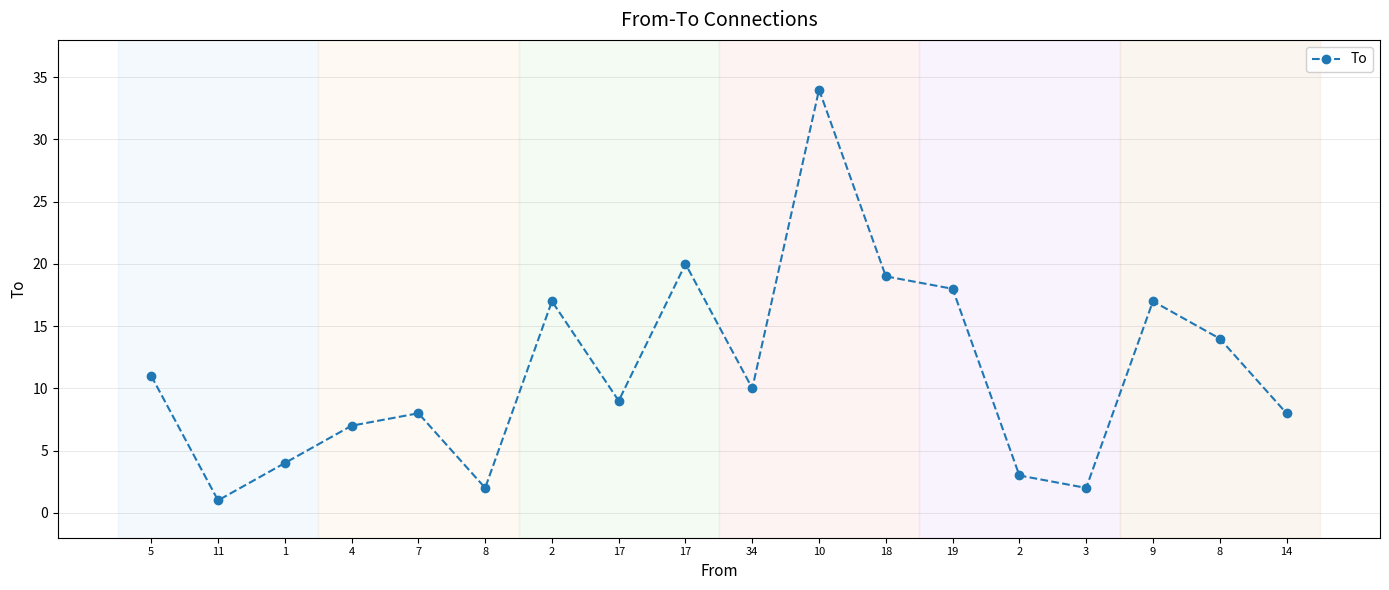

How many categories are shown in the chart?

18